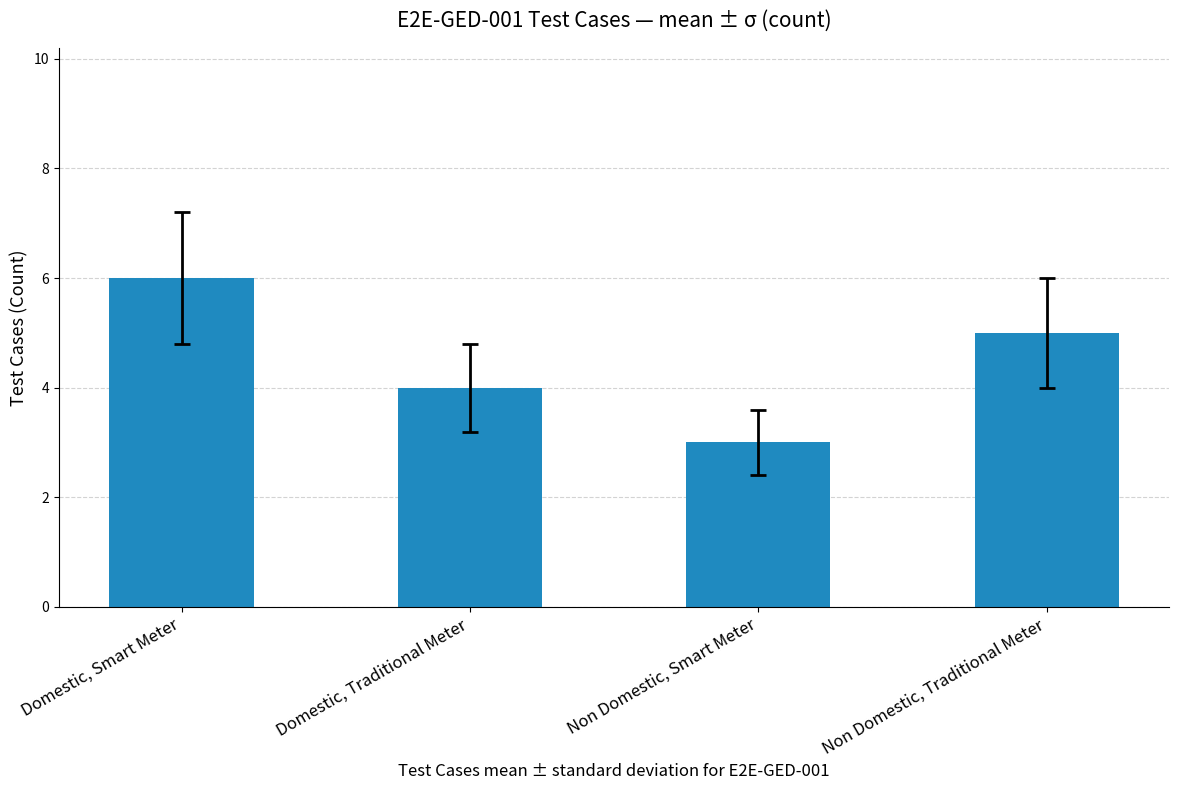

What is the sum of the values at Domestic, Traditional Meter and Domestic, Smart Meter?

10